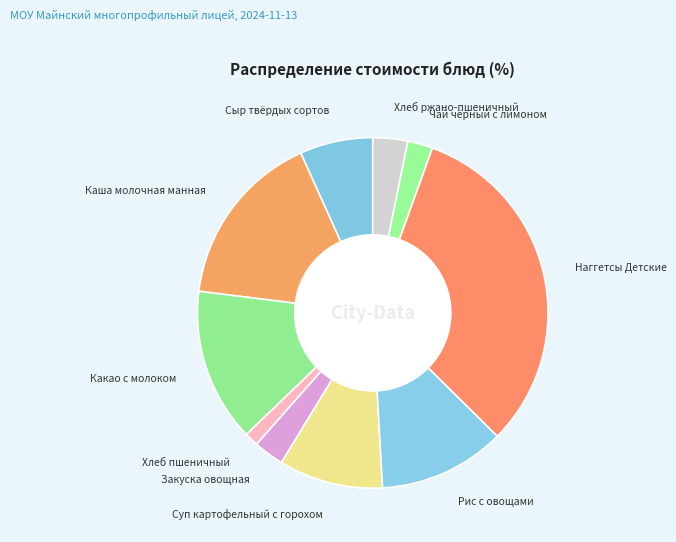

The Какао с молоком slice represents 1% of the pie. True or false?

False